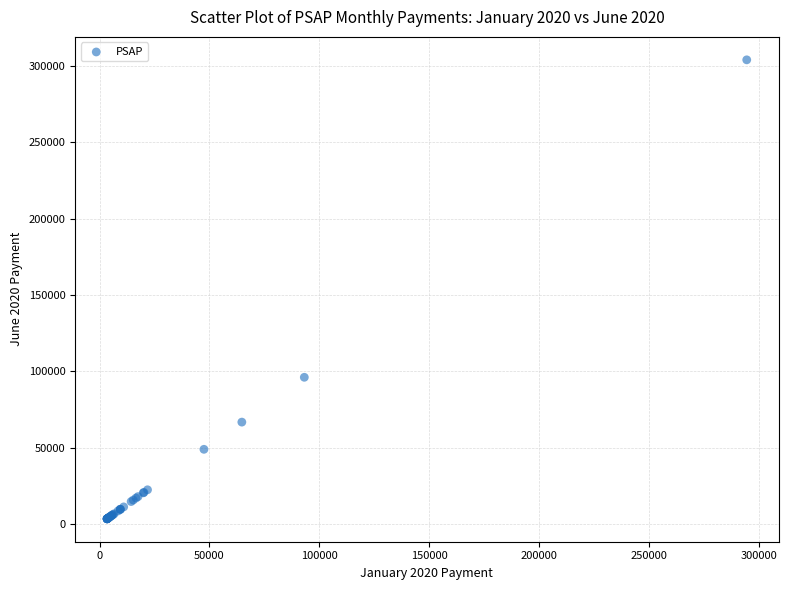

What Y value in the scatter plot is closest to 153755?

96170.7